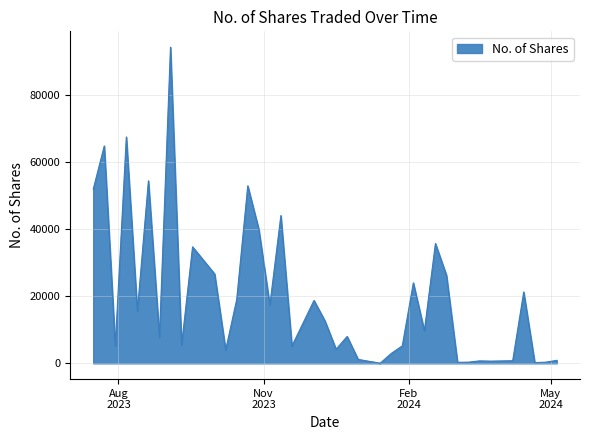

What is the difference between the maximum and minimum values?

94204